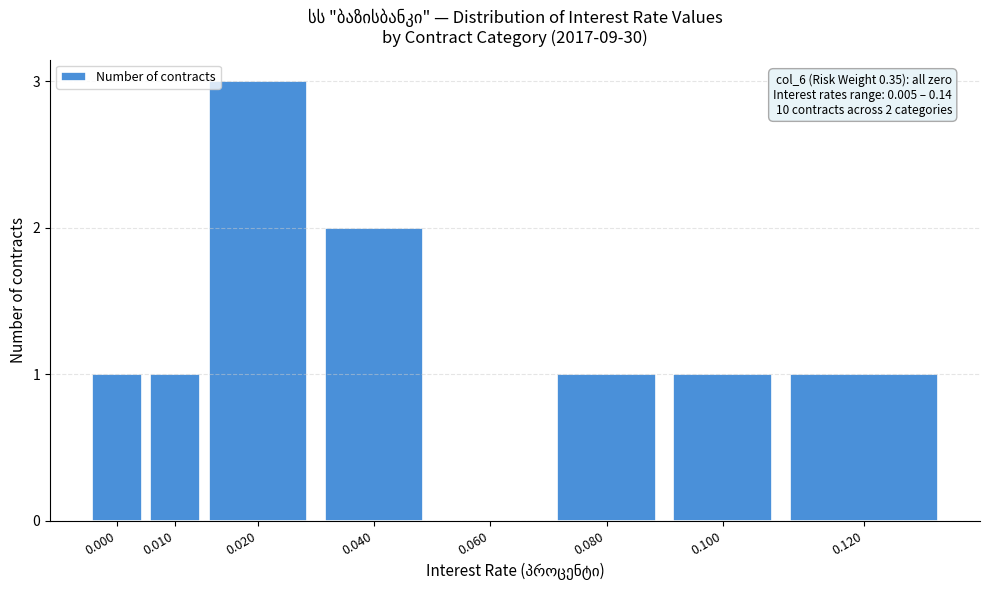

Reading left to right, what are all the values shown in this chart?

0.000=1	0.010=1	0.020=3	0.040=2	0.060=0	0.080=1	0.100=1	0.120=1